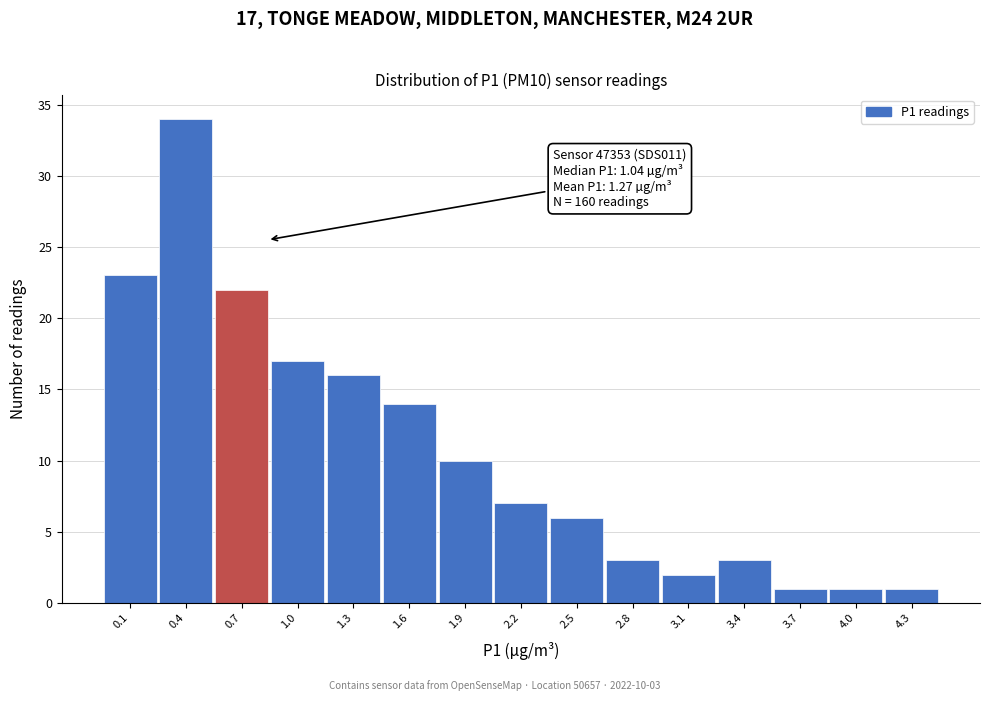

Reading right to left, extract all data points from this chart.

1	1	1	3	2	3	6	7	10	14	16	17	22	34	23